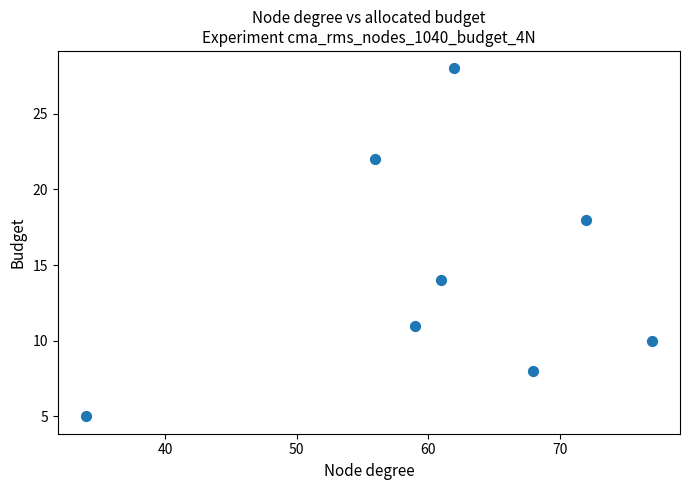

What is the range of X values (max minus min)?

43